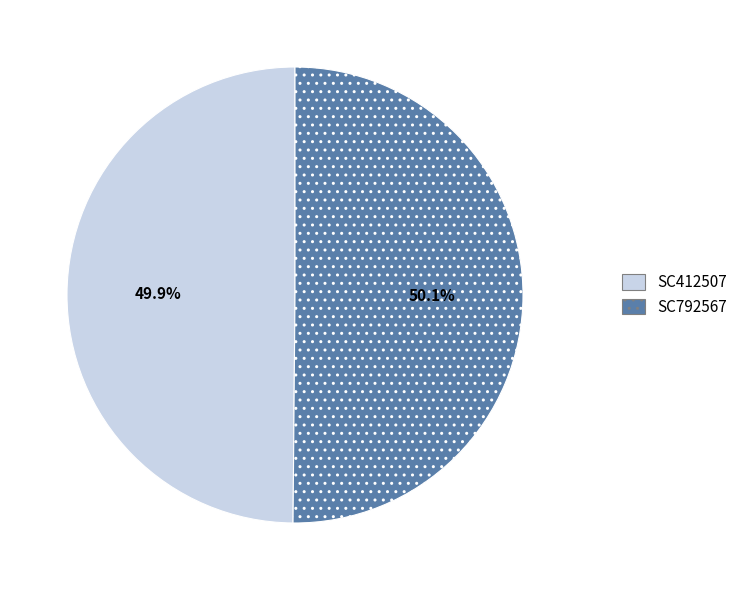

Combined, what portion of the pie is SC412507 and SC792567?

100.0%